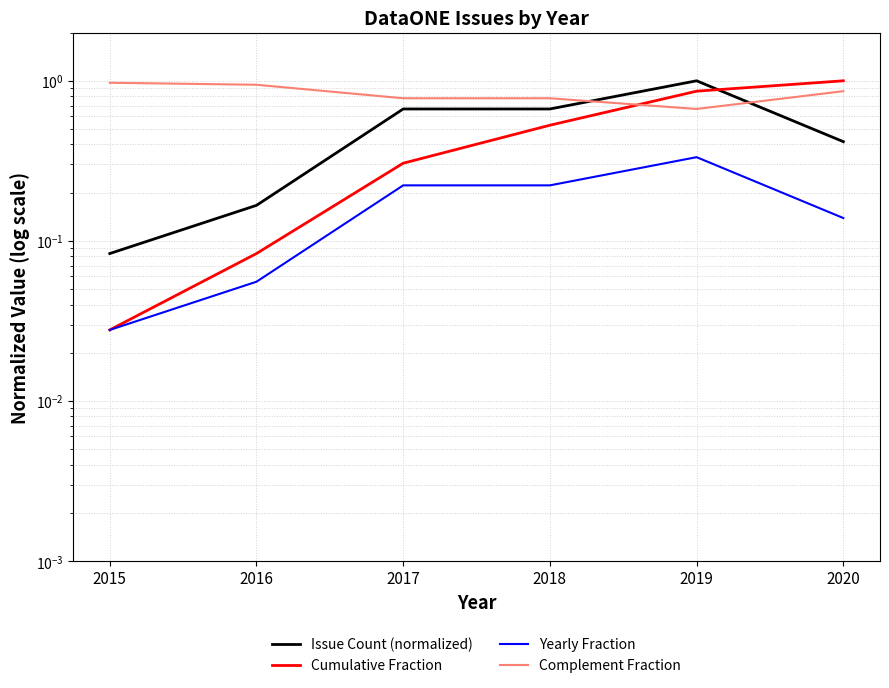

At how many categories does at least one series exceed 0?

6